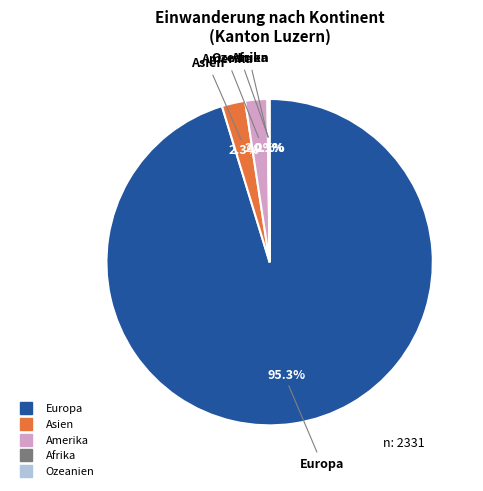

What percentage is NOT represented by Asien?

97.7%